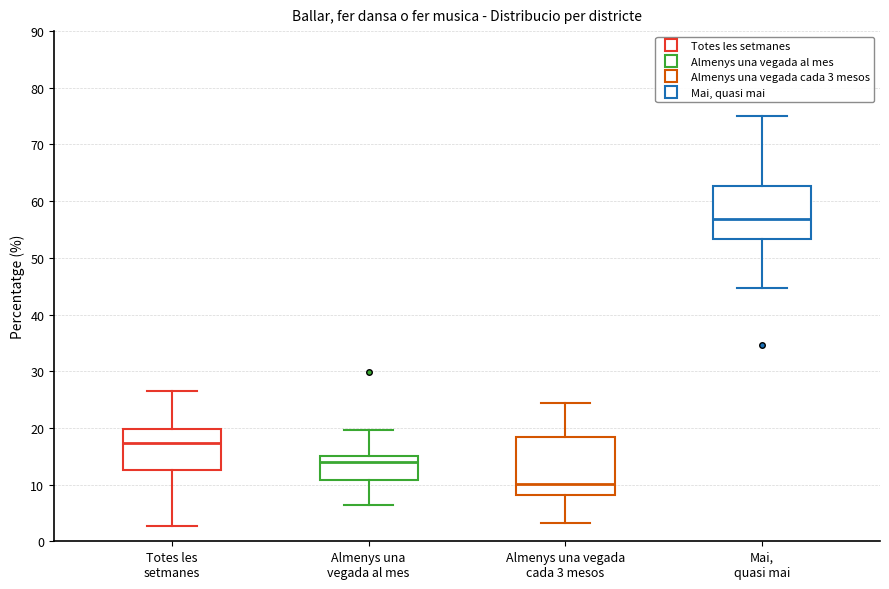

Reading left to right, read every box against the y-axis: the position of its median line, the range the box covers, and the ends of its whiskers. The values are not printed on the chart, so give them approximately, as read against the axis.

Totes les setmanes: median 17, box 13 to 20, whiskers 3 to 26
Almenys una vegada al mes: median 14, box 11 to 15, whiskers 6 to 20
Almenys una vegada cada 3 mesos: median 10, box 8 to 18, whiskers 3 to 24
Mai, quasi mai: median 57, box 53 to 63, whiskers 45 to 75